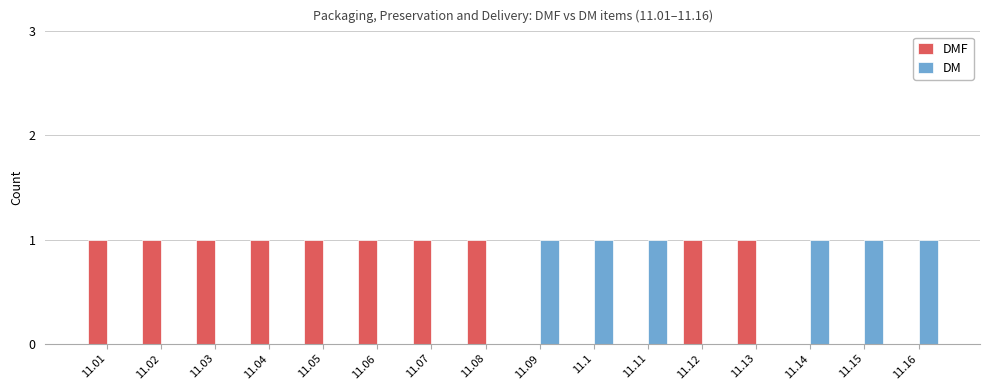

What is the sum of all DM values?

6